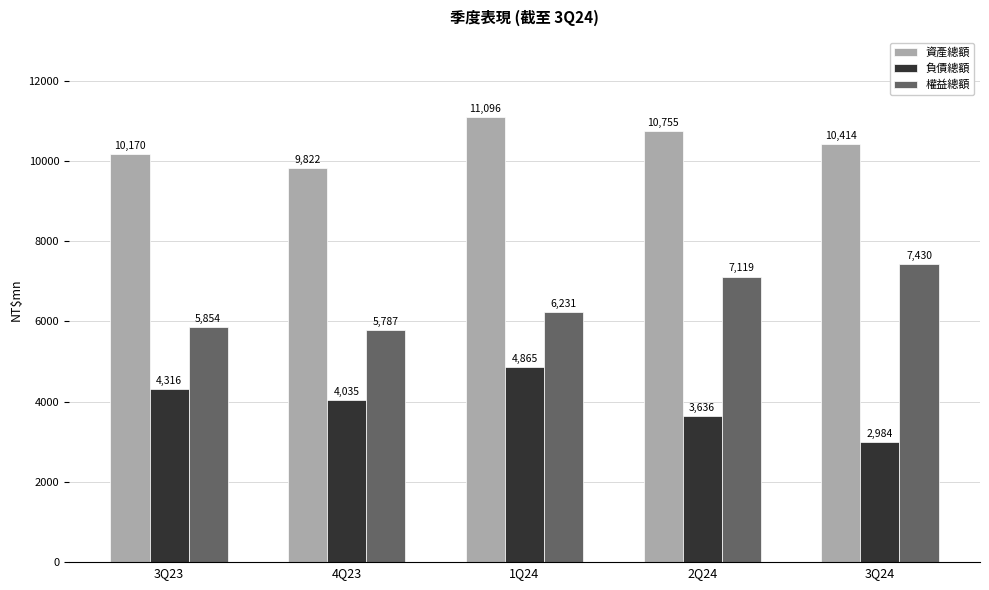

The value of 負債總額 at 3Q24 is 799.1. True or false?

False